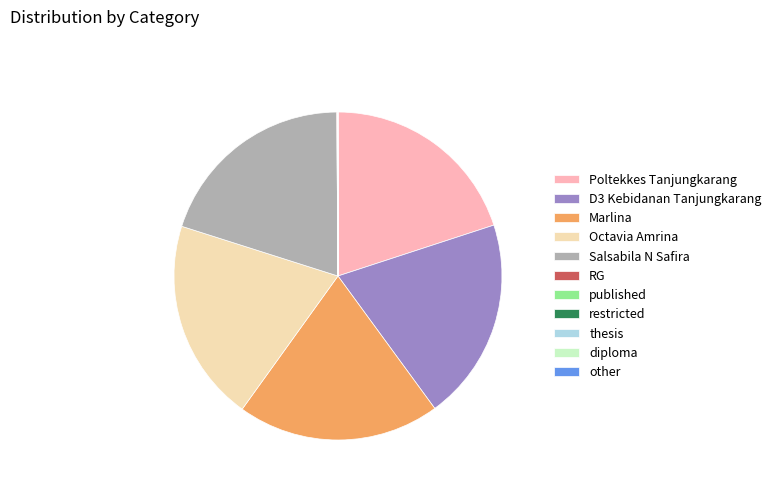

Is it true that Salsabila N Safira is 20% of the pie?

True